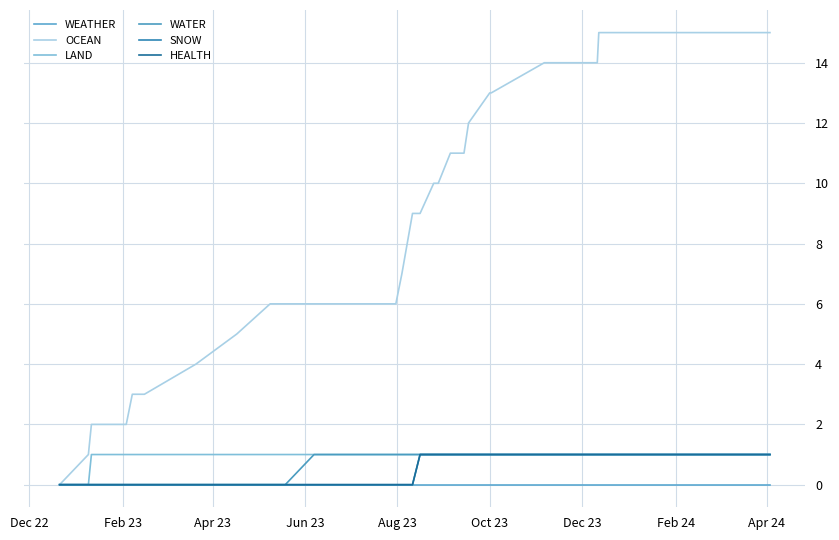

True or false: LAND and WEATHER intersect in this chart.

False